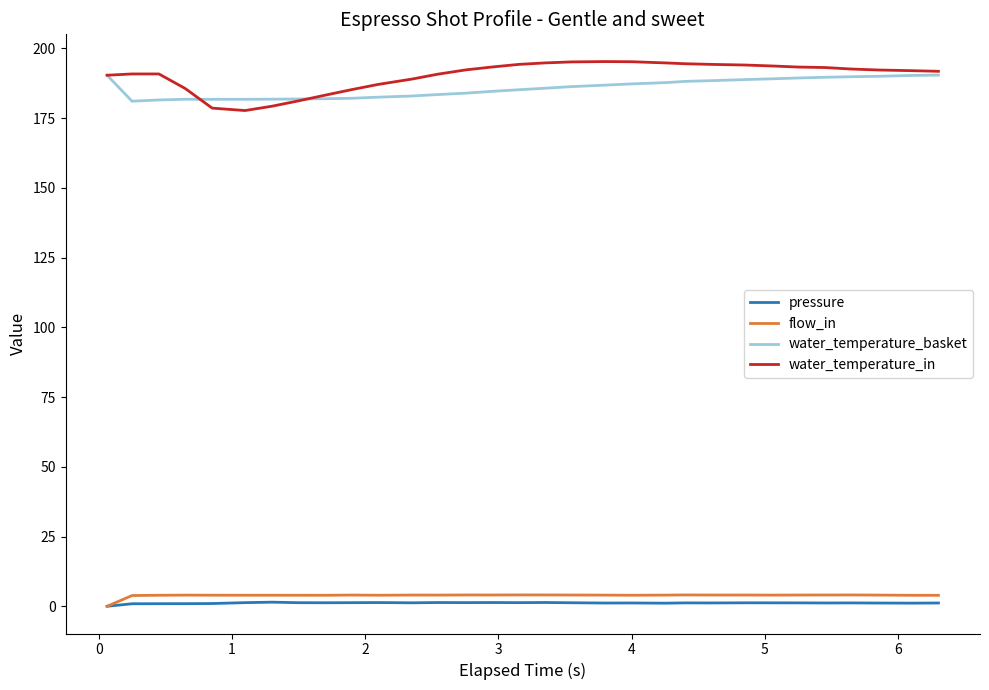

Which series has the widest spread of values?

water_temperature_in